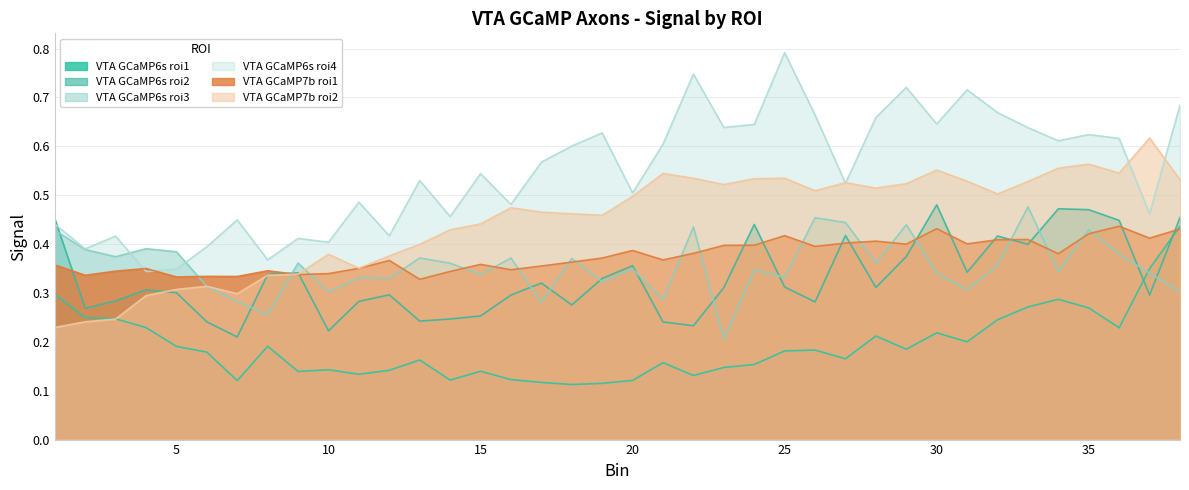

Is the value of VTA GCaMP6s roi3 at 36 greater than the value of VTA GCaMP7b roi1 at 37?

No